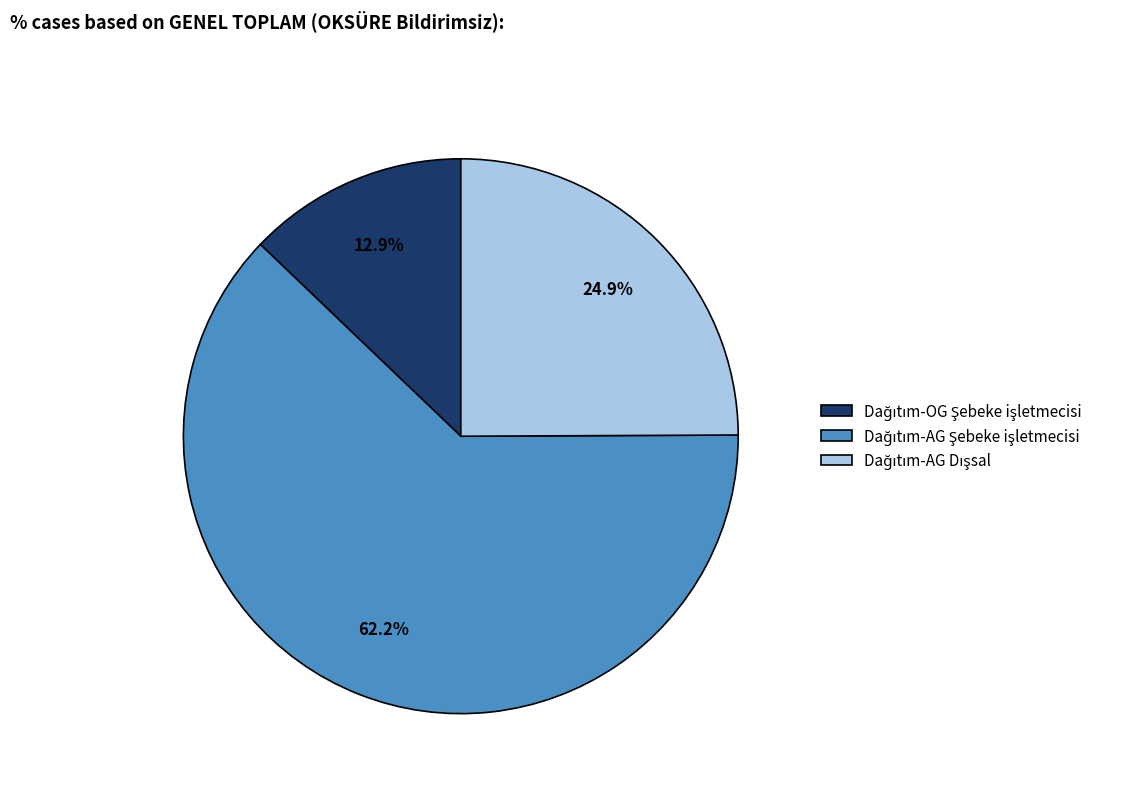

Is there any slice that represents more than half of the pie?

Yes